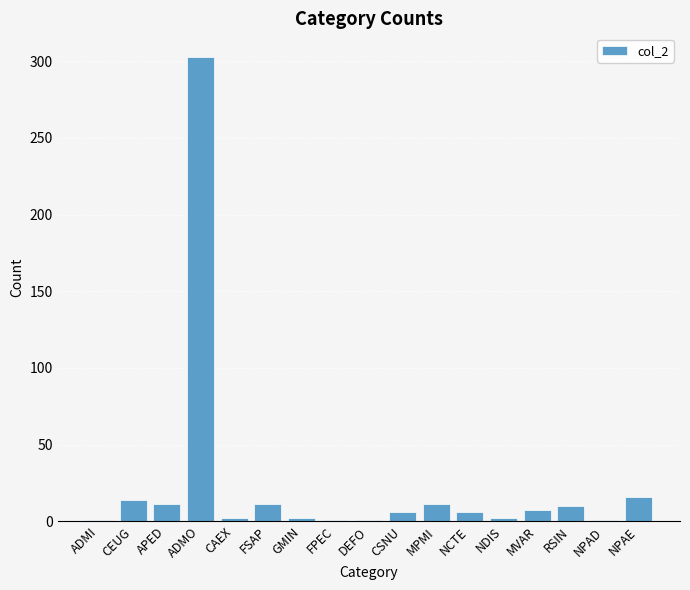

What position from the left is CSNU?

10